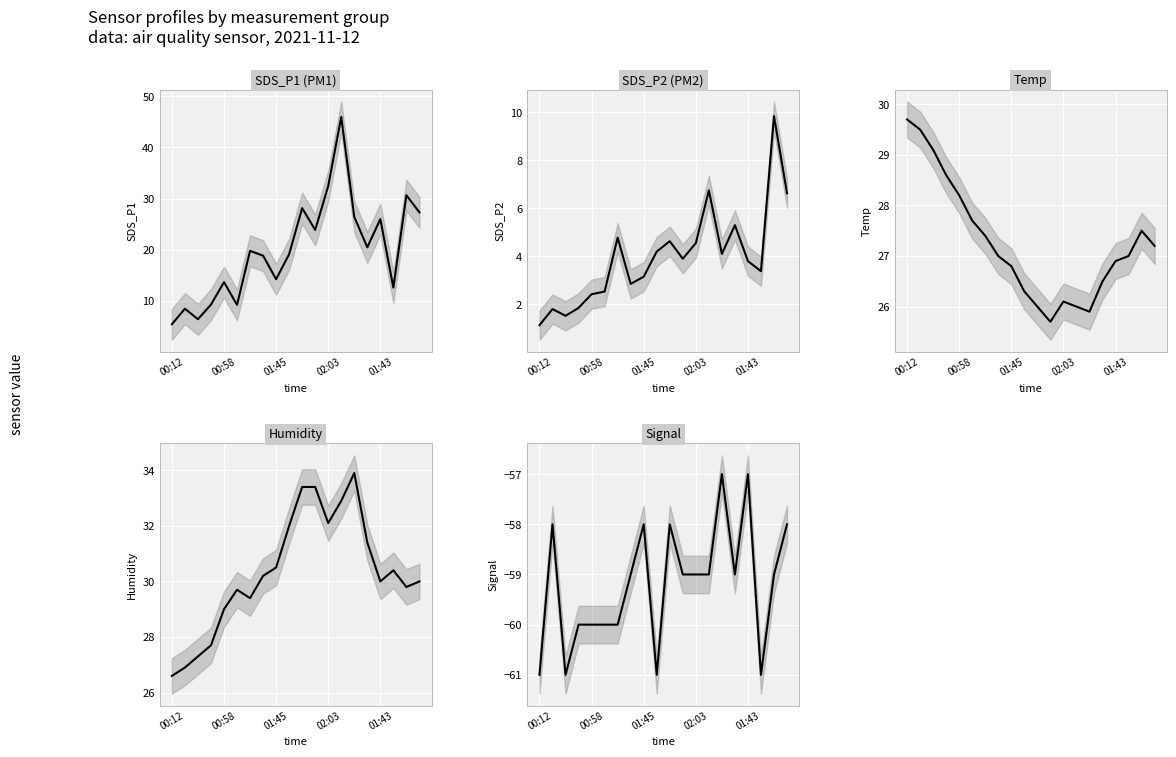

At how many categories does at least one series exceed 15?

20